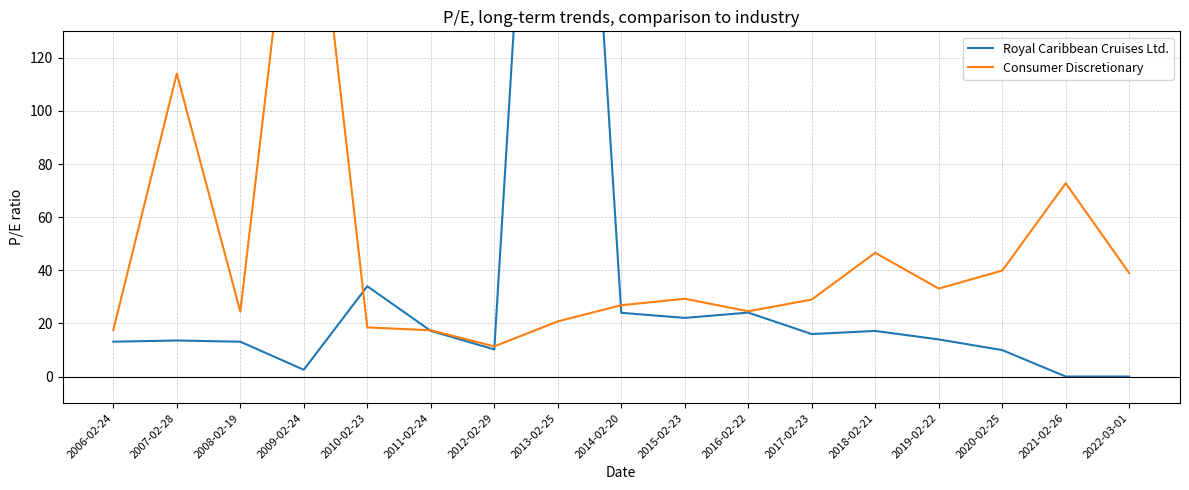

Is the value of Consumer Discretionary at 2022-03-01 greater than the value of Royal Caribbean Cruises Ltd. at 2010-02-23?

Yes